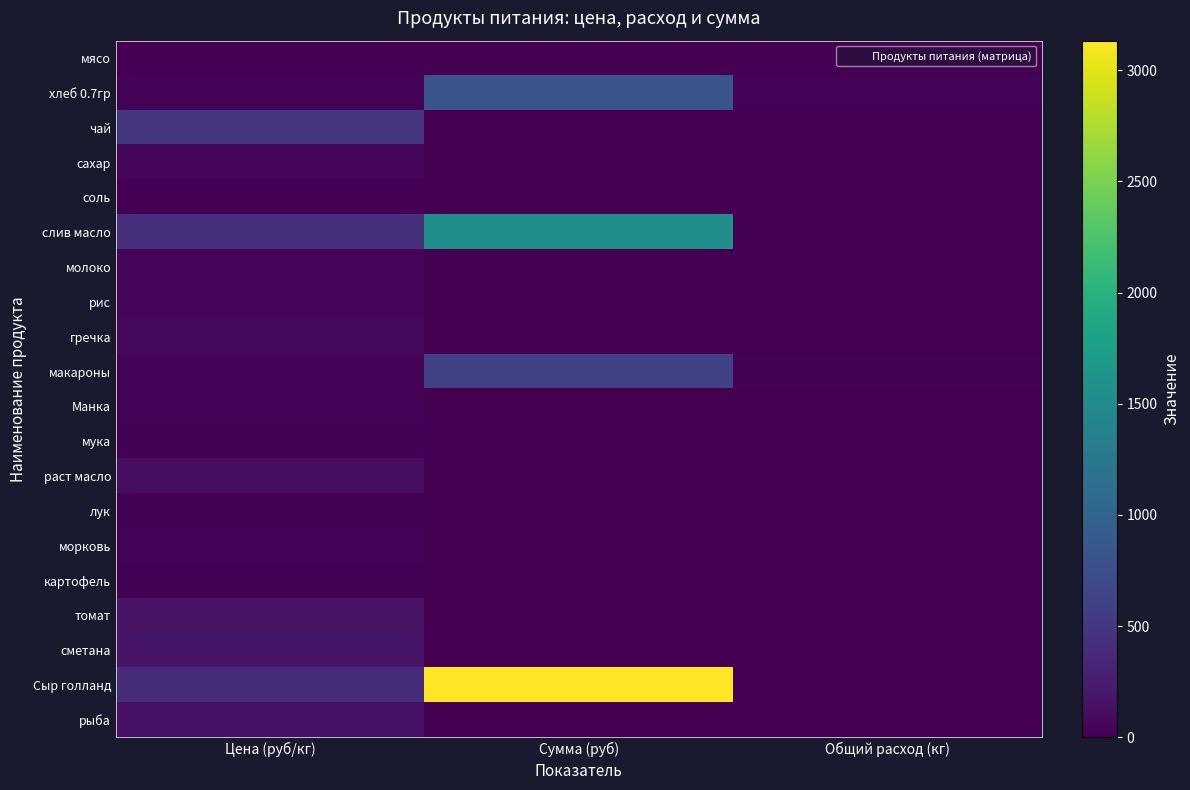

Reading left to right, list all the values displayed in this chart.

мясо: Цена (руб/кг)=0.0	Сумма (руб)=0.0	Общий расход (кг)=0.0
хлеб 0.7гр: Цена (руб/кг)=28.6	Сумма (руб)=813.7	Общий расход (кг)=28.5
чай: Цена (руб/кг)=500.0	Сумма (руб)=0.0	Общий расход (кг)=0.0
сахар: Цена (руб/кг)=55.0	Сумма (руб)=0.0	Общий расход (кг)=0.0
соль: Цена (руб/кг)=12.0	Сумма (руб)=8.5	Общий расход (кг)=0.7
слив масло: Цена (руб/кг)=438.9	Сумма (руб)=1562.4	Общий расход (кг)=3.6
молоко: Цена (руб/кг)=47.0	Сумма (руб)=0.0	Общий расход (кг)=0.0
рис: Цена (руб/кг)=47.0	Сумма (руб)=0.0	Общий расход (кг)=0.0
гречка: Цена (руб/кг)=70.0	Сумма (руб)=0.0	Общий расход (кг)=0.0
макароны: Цена (руб/кг)=35.0	Сумма (руб)=623.0	Общий расход (кг)=17.8
Манка: Цена (руб/кг)=32.0	Сумма (руб)=0.0	Общий расход (кг)=0.0
мука: Цена (руб/кг)=24.0	Сумма (руб)=0.0	Общий расход (кг)=0.0
раст масло: Цена (руб/кг)=115.0	Сумма (руб)=0.0	Общий расход (кг)=0.0
лук: Цена (руб/кг)=15.0	Сумма (руб)=0.0	Общий расход (кг)=0.0
морковь: Цена (руб/кг)=25.0	Сумма (руб)=0.0	Общий расход (кг)=0.0
картофель: Цена (руб/кг)=20.0	Сумма (руб)=0.0	Общий расход (кг)=0.0
томат: Цена (руб/кг)=164.3	Сумма (руб)=0.0	Общий расход (кг)=0.0
сметана: Цена (руб/кг)=180.0	Сумма (руб)=0.0	Общий расход (кг)=0.0
Сыр голланд: Цена (руб/кг)=400.0	Сумма (руб)=3132.8	Общий расход (кг)=7.8
рыба: Цена (руб/кг)=150.0	Сумма (руб)=0.0	Общий расход (кг)=0.0